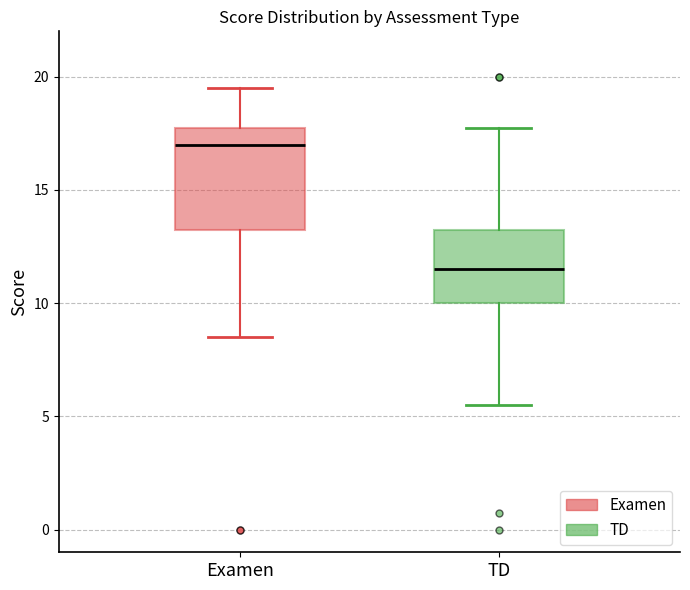

Reading left to right, read every box against the y-axis: the position of its median line, the range the box covers, and the ends of its whiskers. The values are not printed on the chart, so give them approximately, as read against the axis.

Examen: median 17.0, box 13.5 to 18.0, whiskers 8.5 to 19.5
TD: median 11.5, box 10.0 to 13.5, whiskers 5.5 to 18.0